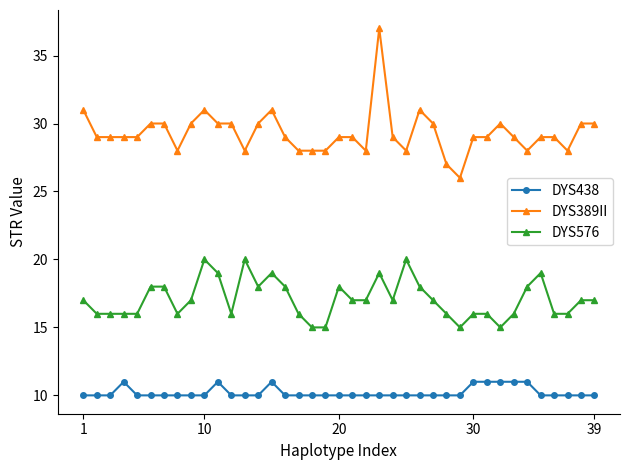

What are all the series names shown in the legend?

DYS438, DYS389II, DYS576